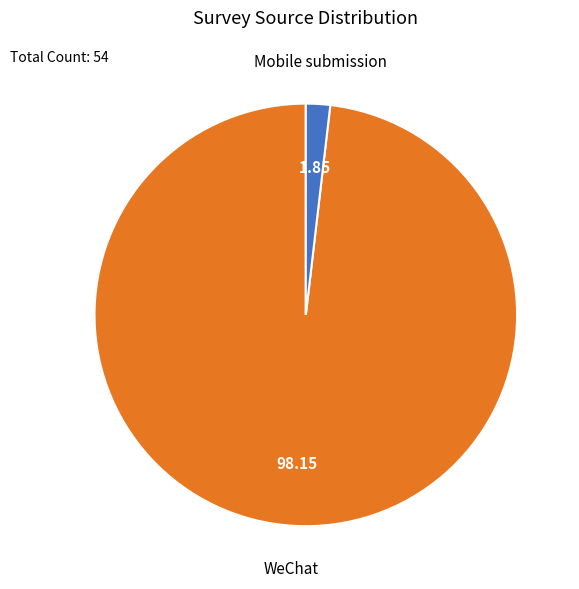

Is there any slice that represents more than half of the pie?

Yes